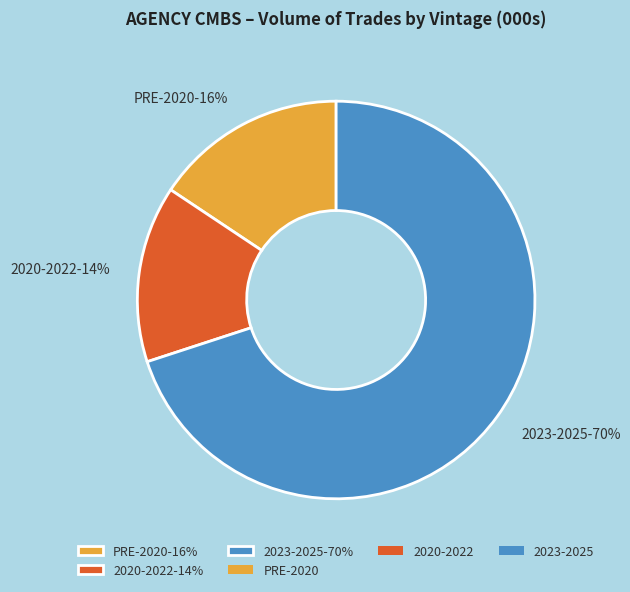

Combined, do PRE-2020-16% and 2020-2022-14% account for over 50%?

No